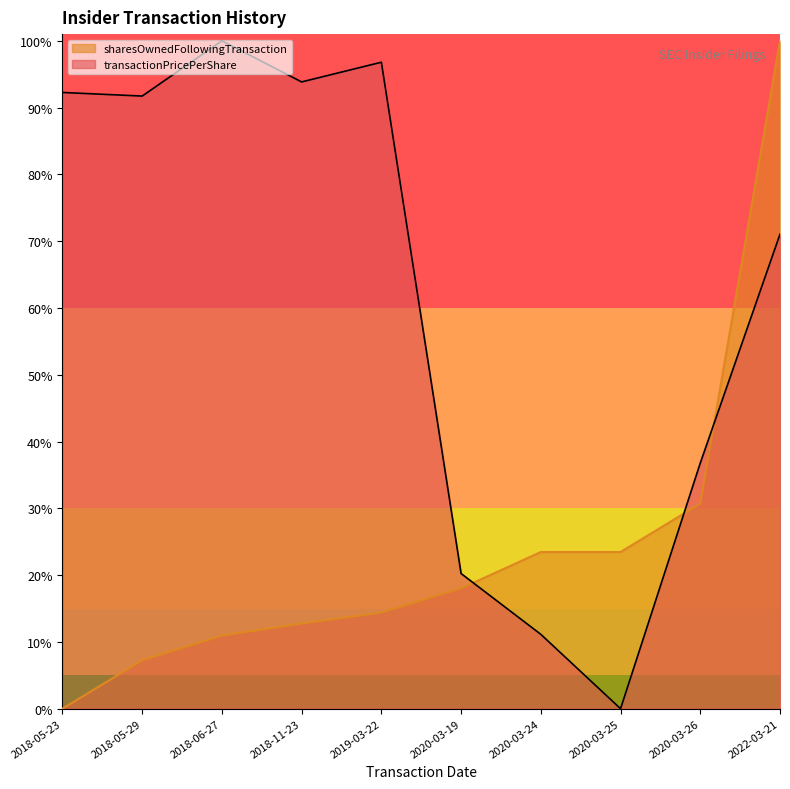

How many values in transactionPricePerShare are above zero?

9